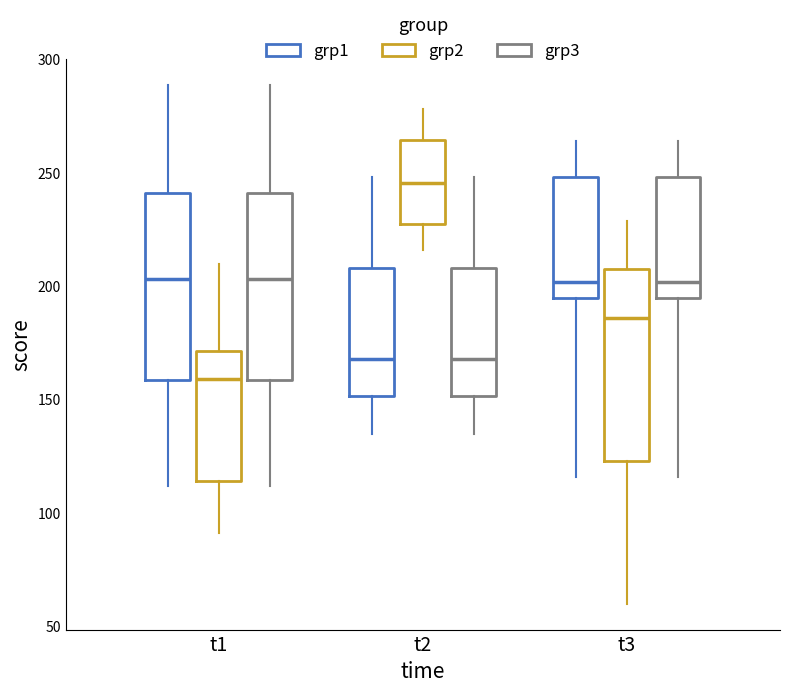

Where is the lower edge of the box for t1 (grp3) on the y-axis? The values are not printed on the chart, so give them approximately, as read against the axis.

160